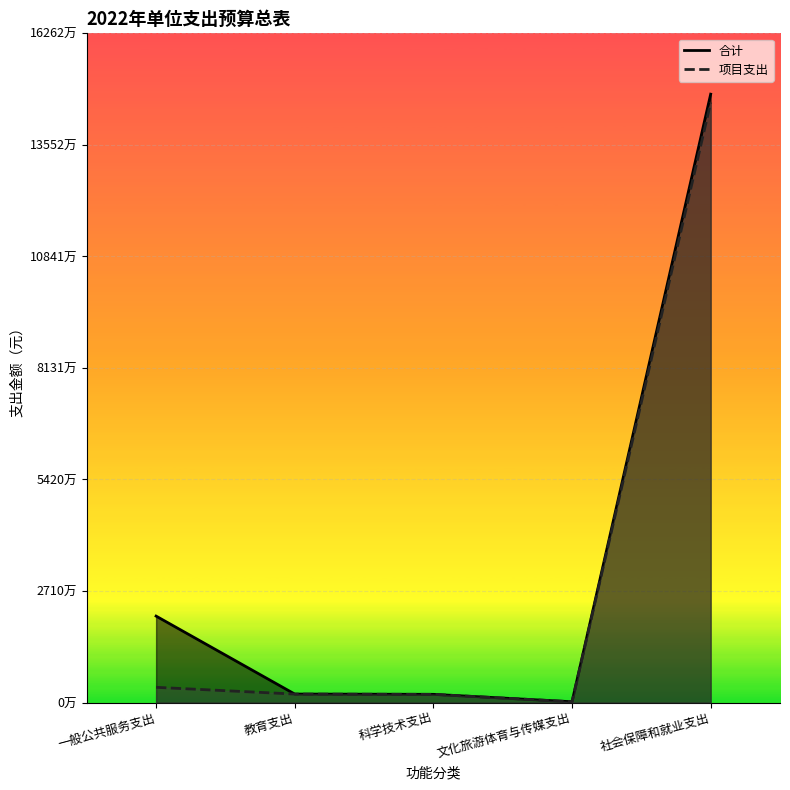

What is the difference between the maximum and second lowest values in the 合计 series?

145841500